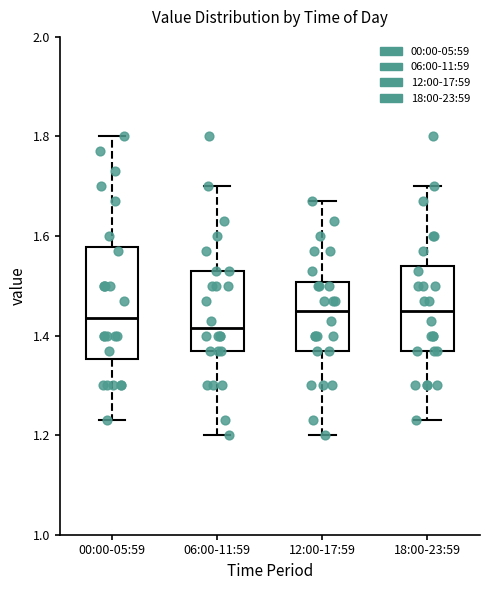

Reading left to right, read every box against the y-axis: the position of its median line, the range the box covers, and the ends of its whiskers. The values are not printed on the chart, so give them approximately, as read against the axis.

00:00-05:59: median 1.44, box 1.36 to 1.58, whiskers 1.24 to 1.80
06:00-11:59: median 1.42, box 1.38 to 1.54, whiskers 1.20 to 1.70
12:00-17:59: median 1.46, box 1.38 to 1.50, whiskers 1.20 to 1.68
18:00-23:59: median 1.46, box 1.38 to 1.54, whiskers 1.24 to 1.70